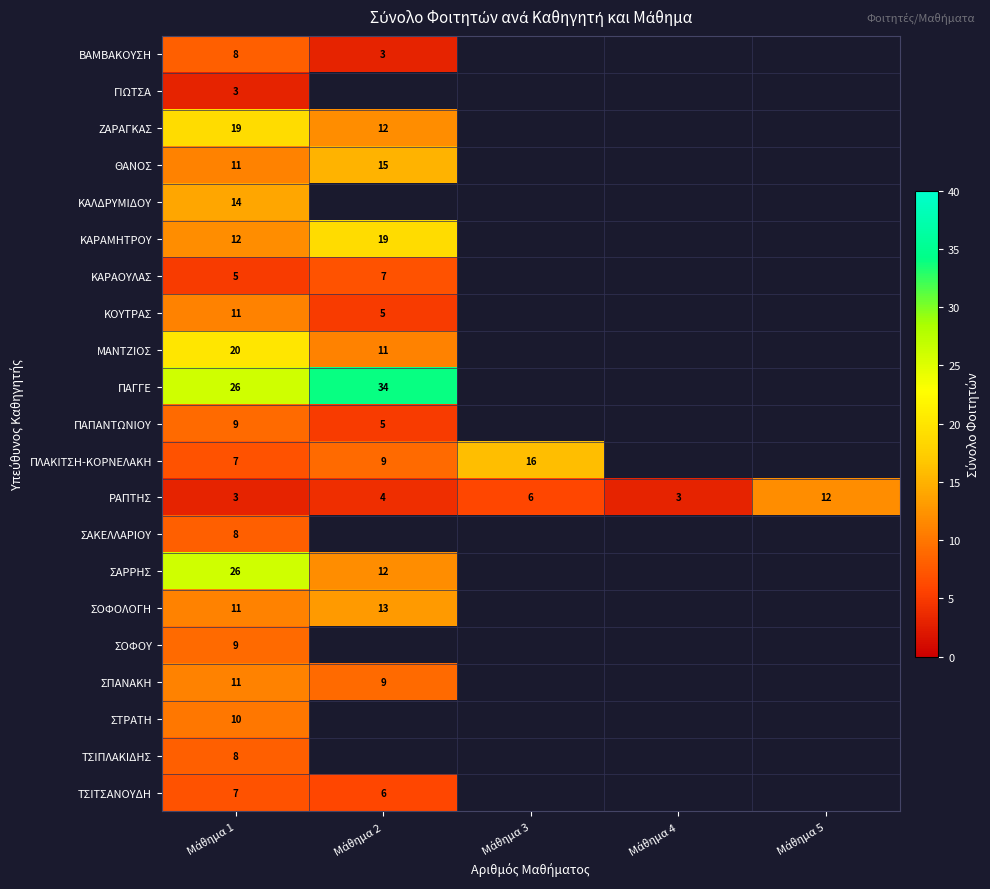

How many ΡΑΠΤΗΣ values are between 3 and 6?

4